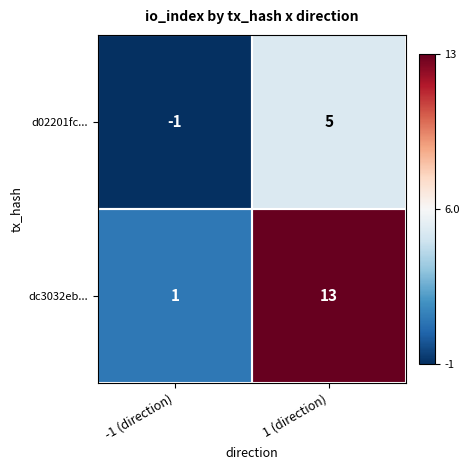

Is the value of d02201fc... at -1 (direction) greater than the value of dc3032eb... at 1 (direction)?

No